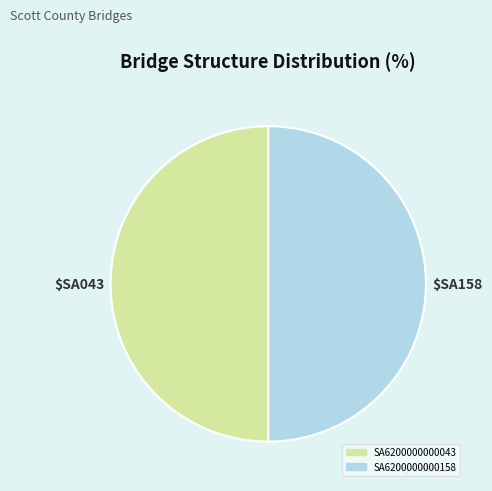

Is the sum of SA6200000000158 and SA6200000000043 greater than half?

Yes